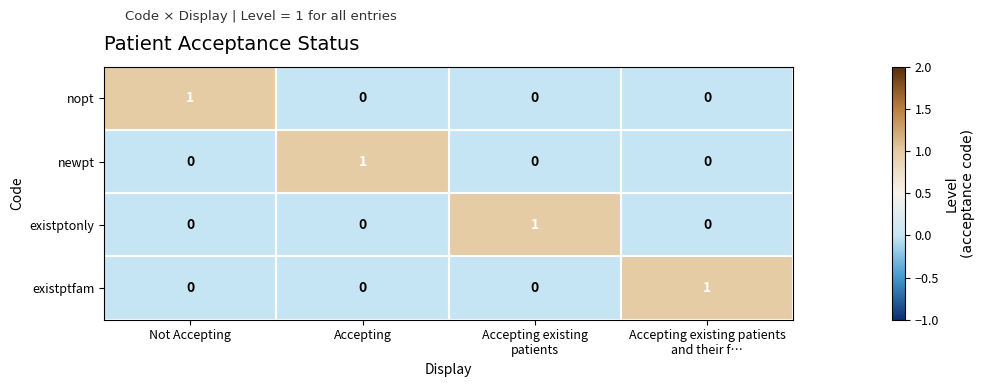

The nopt series shows -1 at Accepting. True or false?

False